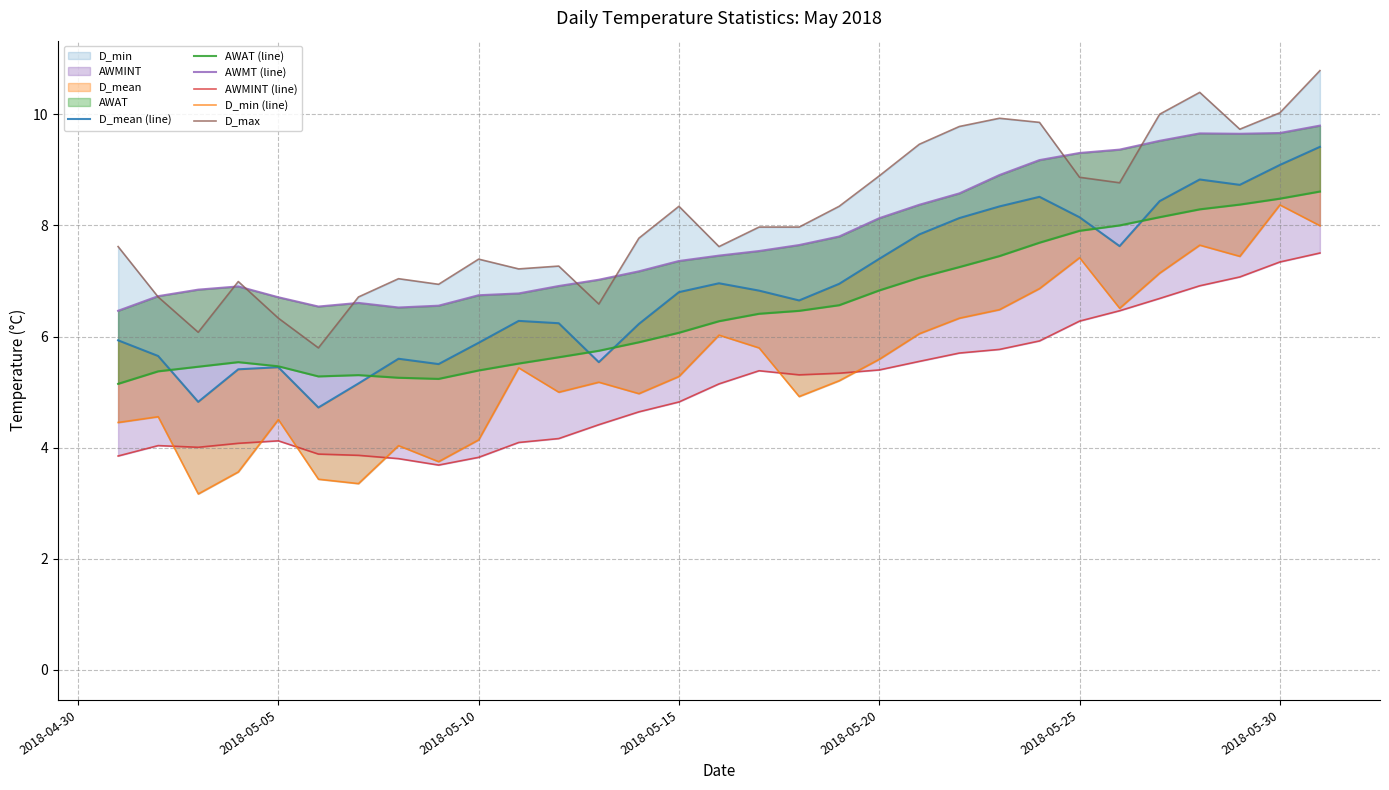

Is the value of D_min (line) at 7 greater than the value of D_mean (line) at 16?

No